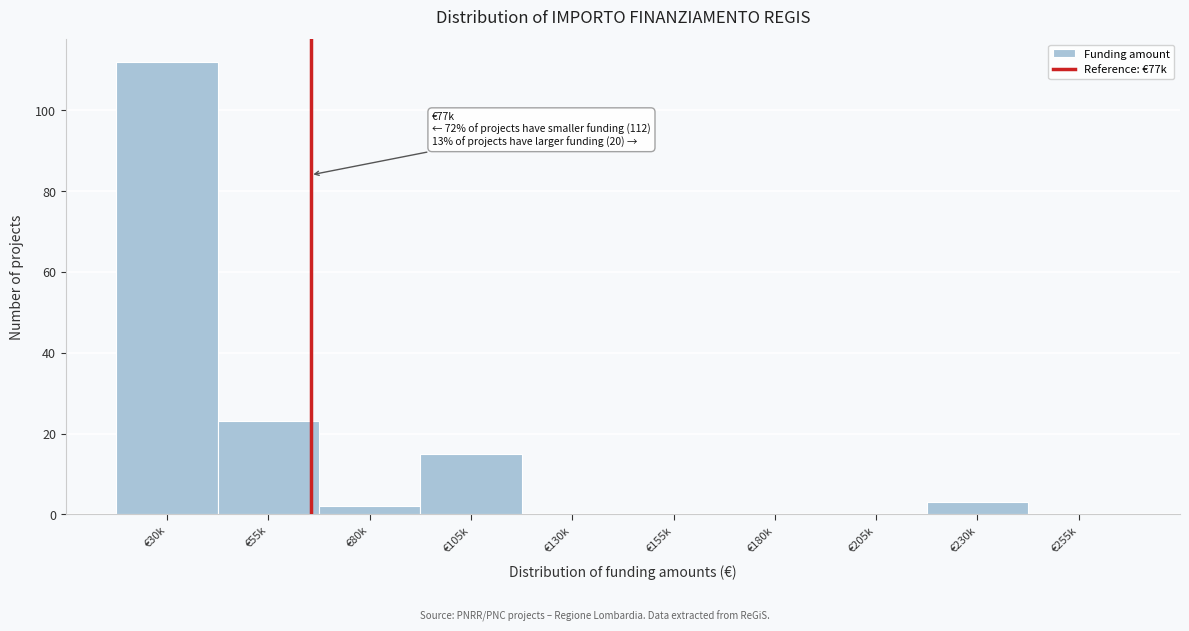

Reading left to right, what are all the values shown in this chart?

€30k=112	€55k=23	€80k=2	€105k=15	€130k=0	€155k=0	€180k=0	€205k=0	€230k=3	€255k=0